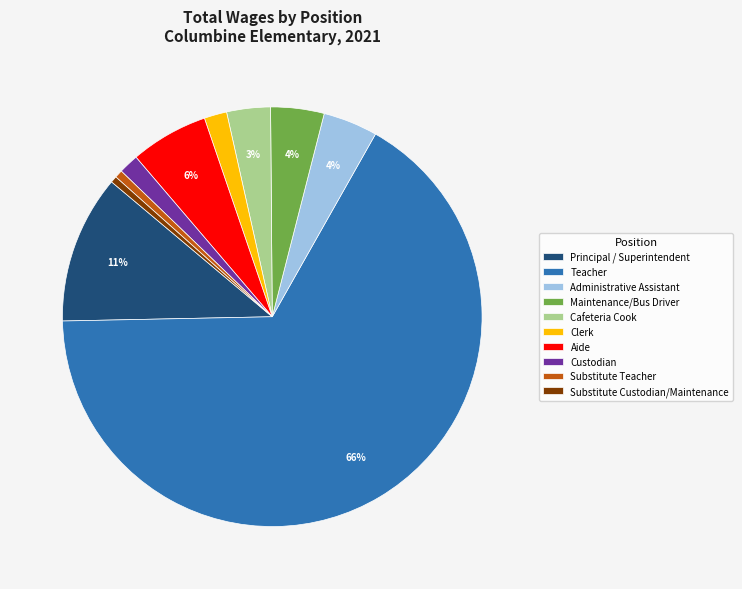

To the nearest percent, what is the average slice percentage?

10%